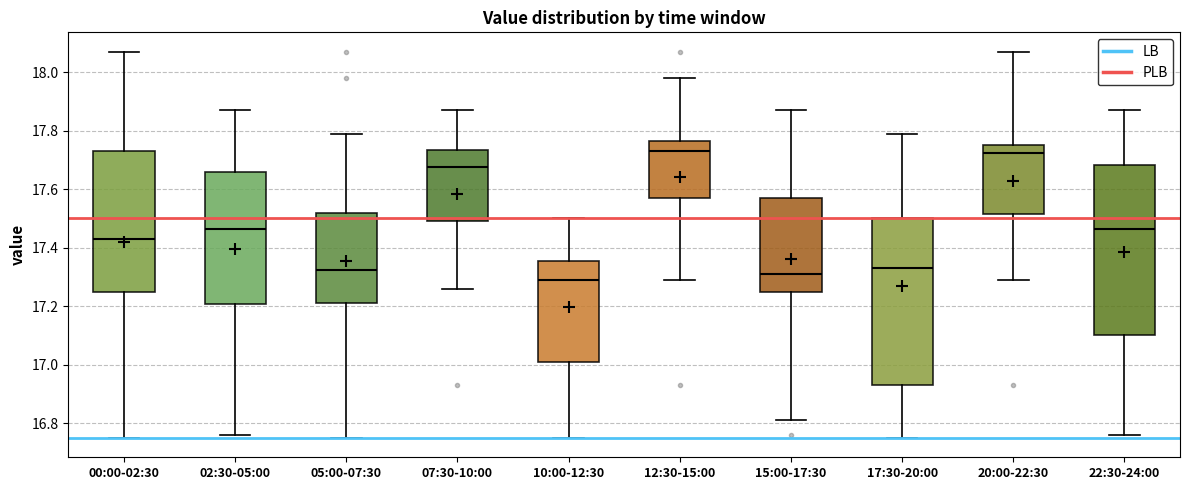

Where does the median line of the box for 05:00-07:30 sit on the y-axis? The values are not printed on the chart, so give them approximately, as read against the axis.

17.32